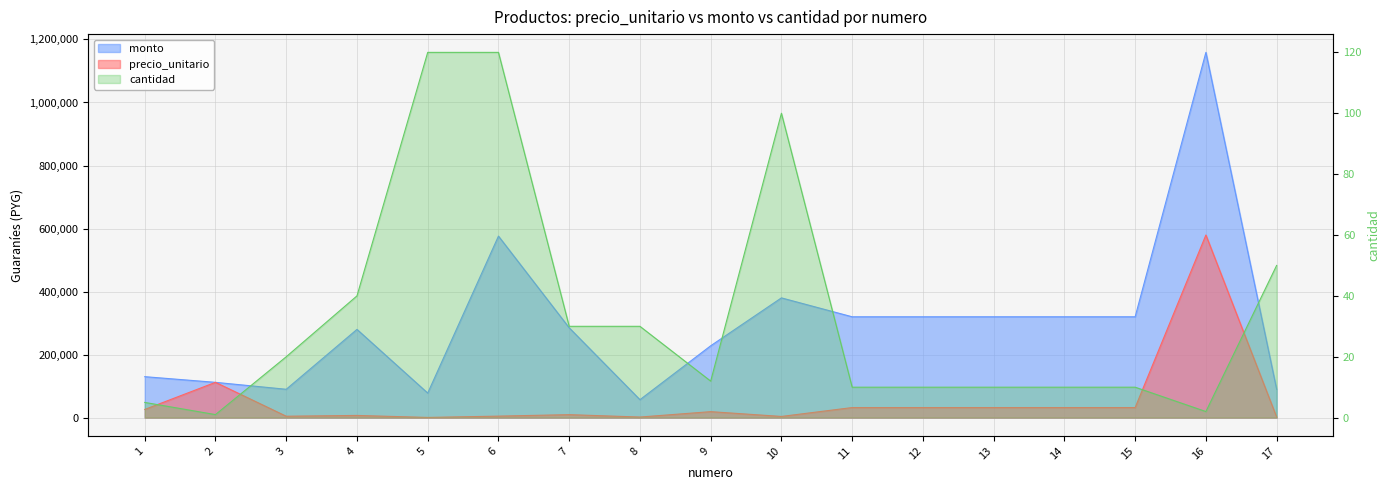

Rank the series by their average value, from highest to lowest.

monto, precio_unitario, cantidad